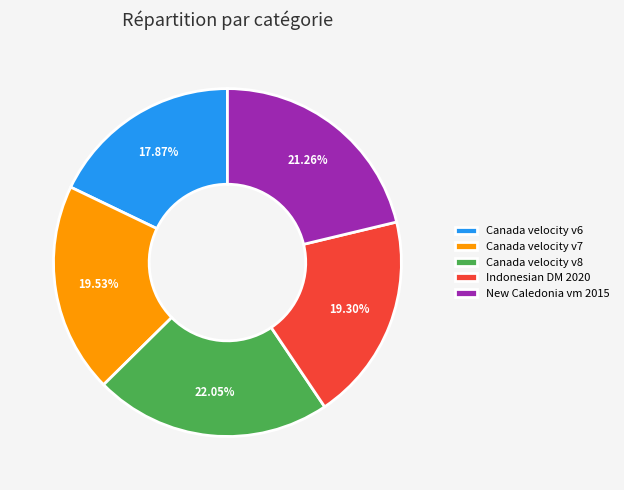

How many slices are in this pie chart?

5